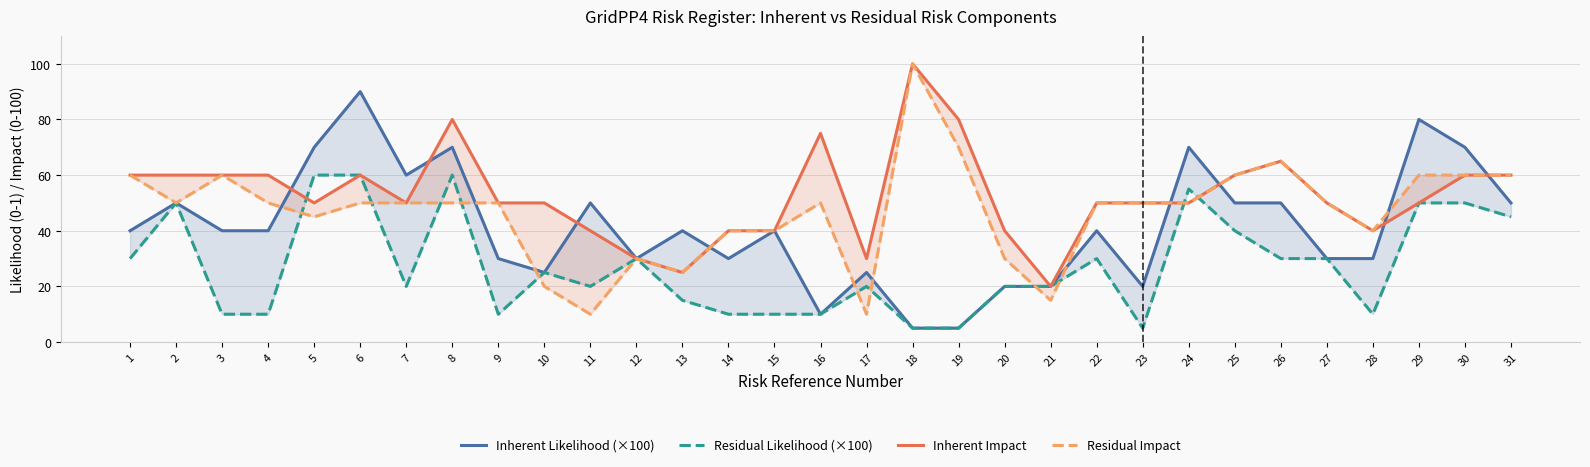

True or false: Residual Impact and Inherent Impact cross at least once.

False